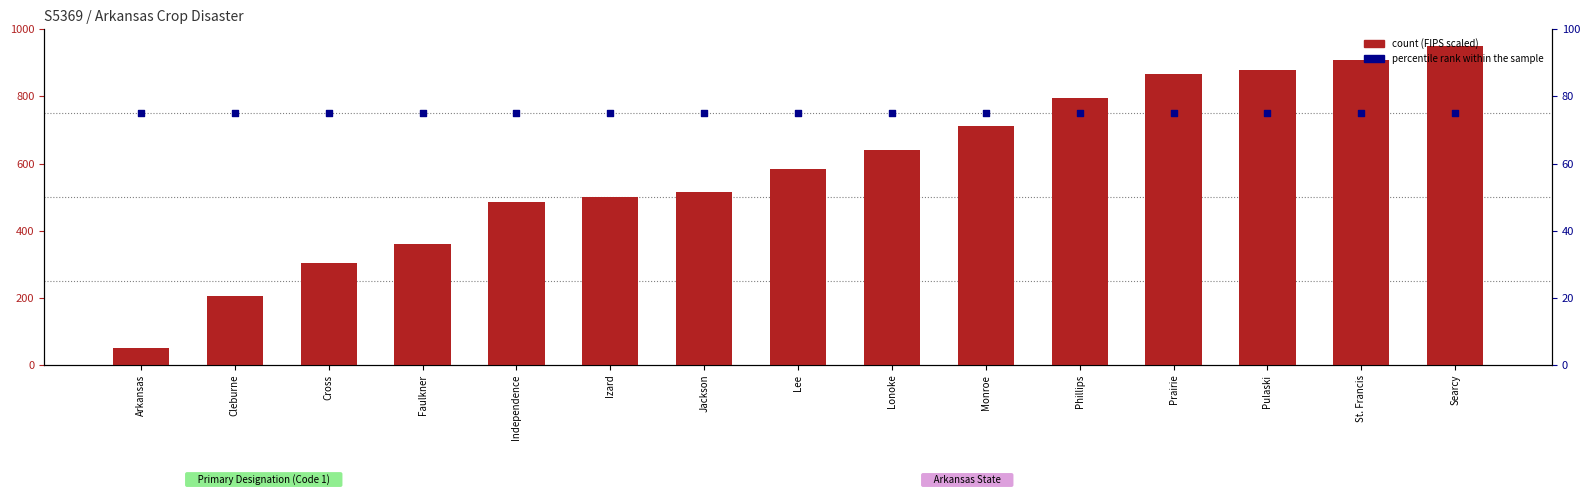

What are all the series names shown in the legend?

count, percentile rank within the sample